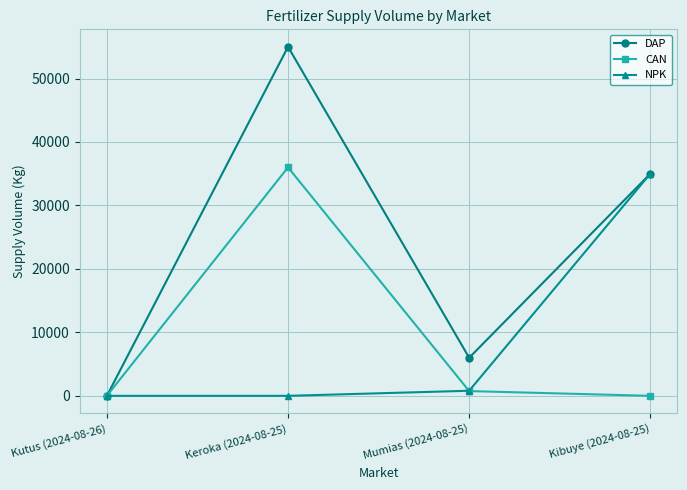

The value of NPK at Kutus (2024-08-26) is 0. True or false?

True